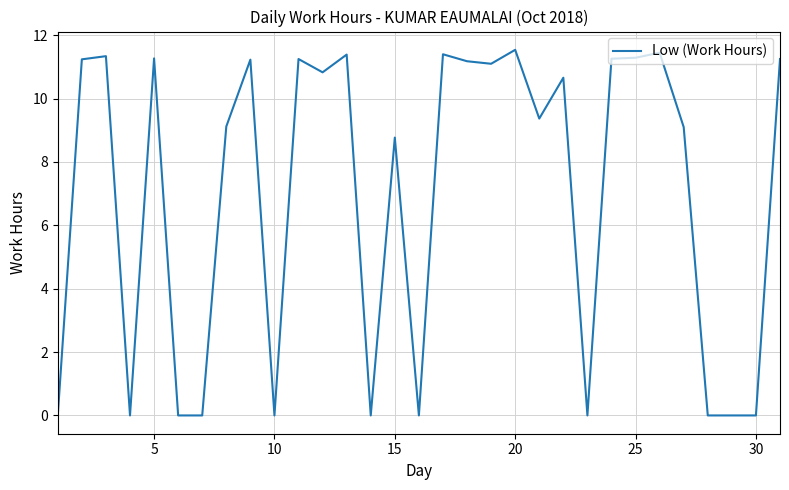

What is the greatest value displayed?

11.5